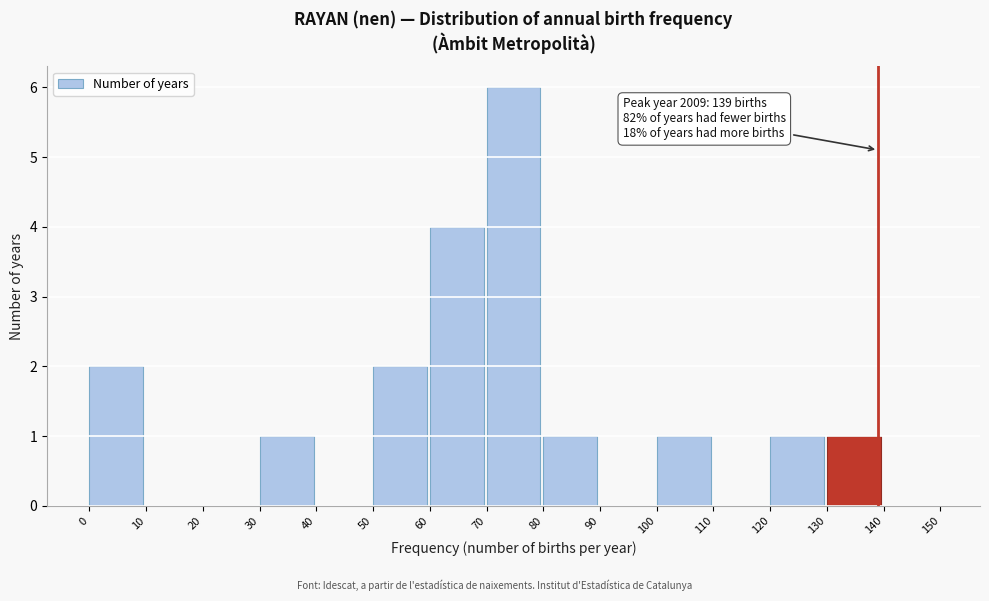

Which range on the x-axis has the tallest bar?

70 to 80